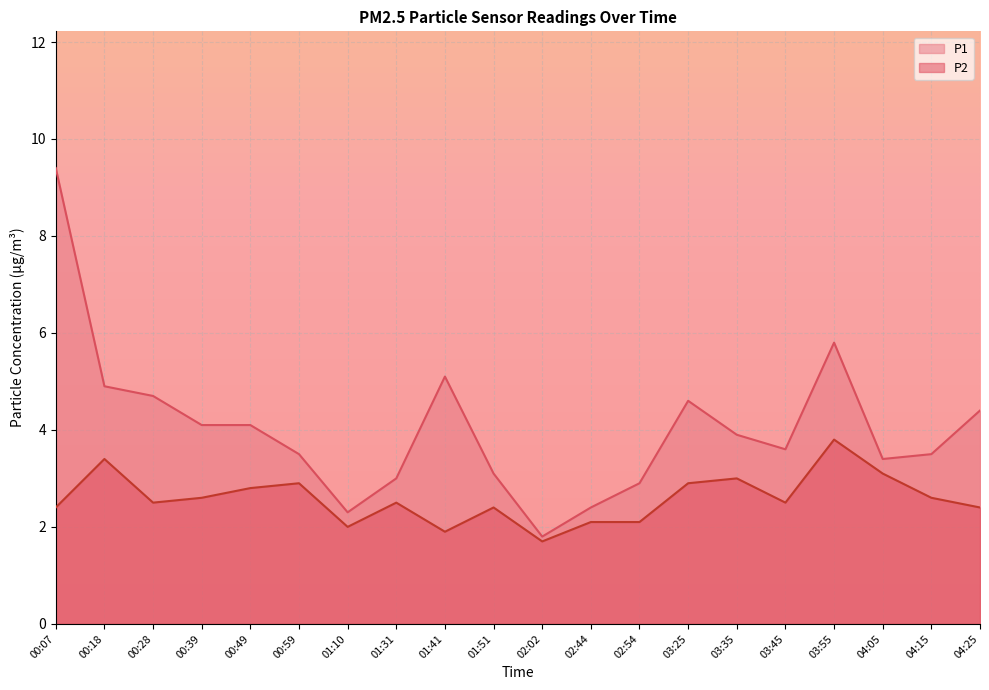

What are all the series names shown in the legend?

P1, P2